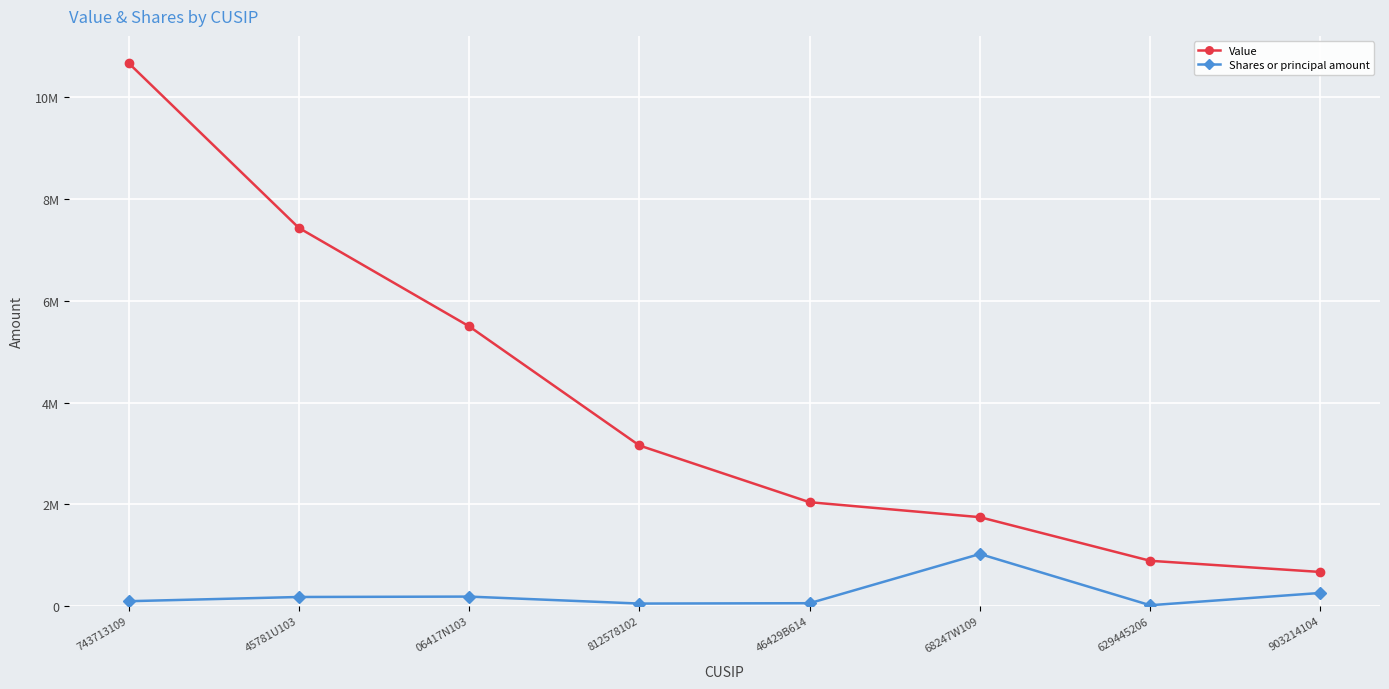

At 743713109, list the series in order from largest to smallest.

Value, Shares or principal amount